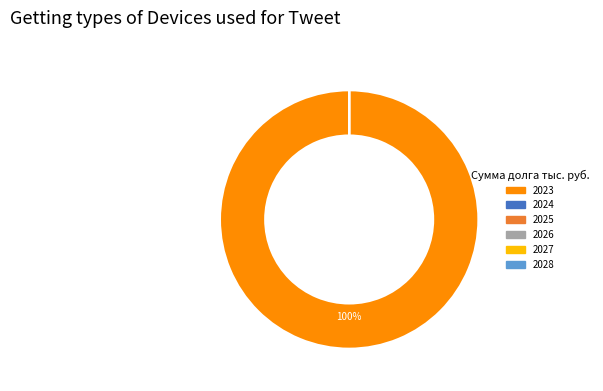

The 2023 slice represents 99% of the pie. True or false?

False